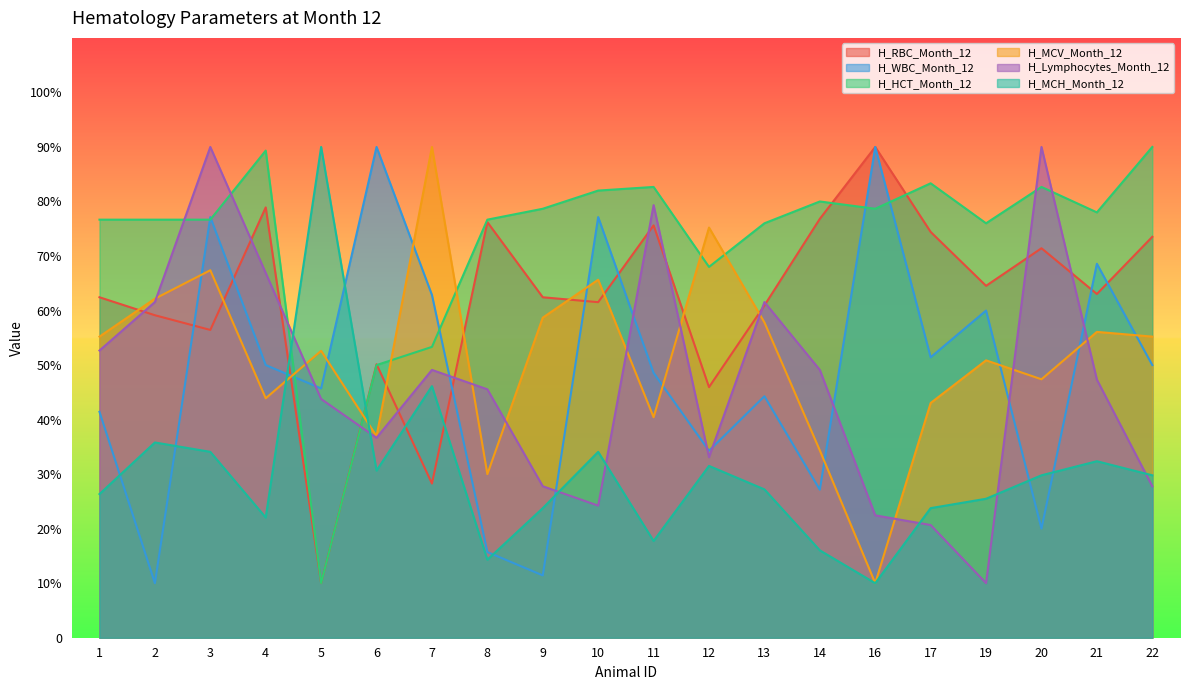

What is the value of the H_Lymphocytes_Month_12 point at the 15th from the left?

22.4